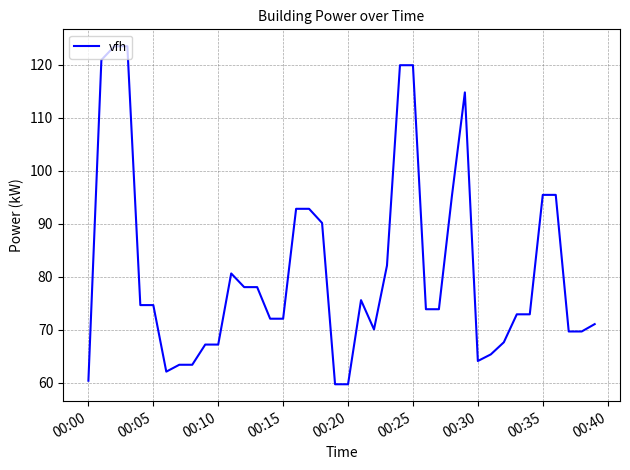

What is the smallest value displayed?

59.7